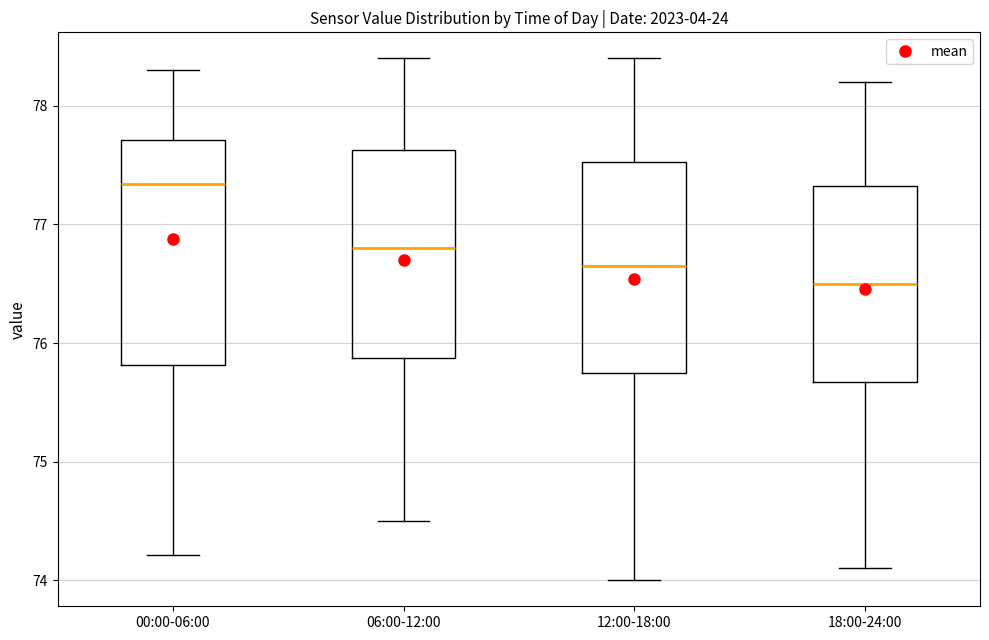

Which box's median line is the lowest?

18:00-24:00